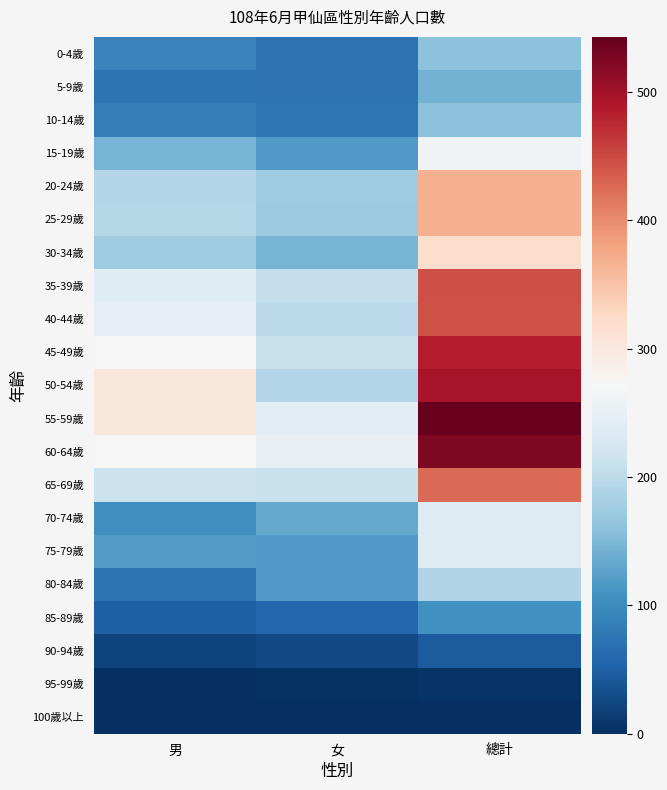

Rank the series at 女 from lowest to highest value.

100歲以上, 95-99歲, 90-94歲, 85-89歲, 0-4歲, 5-9歲, 10-14歲, 80-84歲, 15-19歲, 75-79歲, 70-74歲, 30-34歲, 25-29歲, 20-24歲, 50-54歲, 40-44歲, 35-39歲, 45-49歲, 65-69歲, 55-59歲, 60-64歲